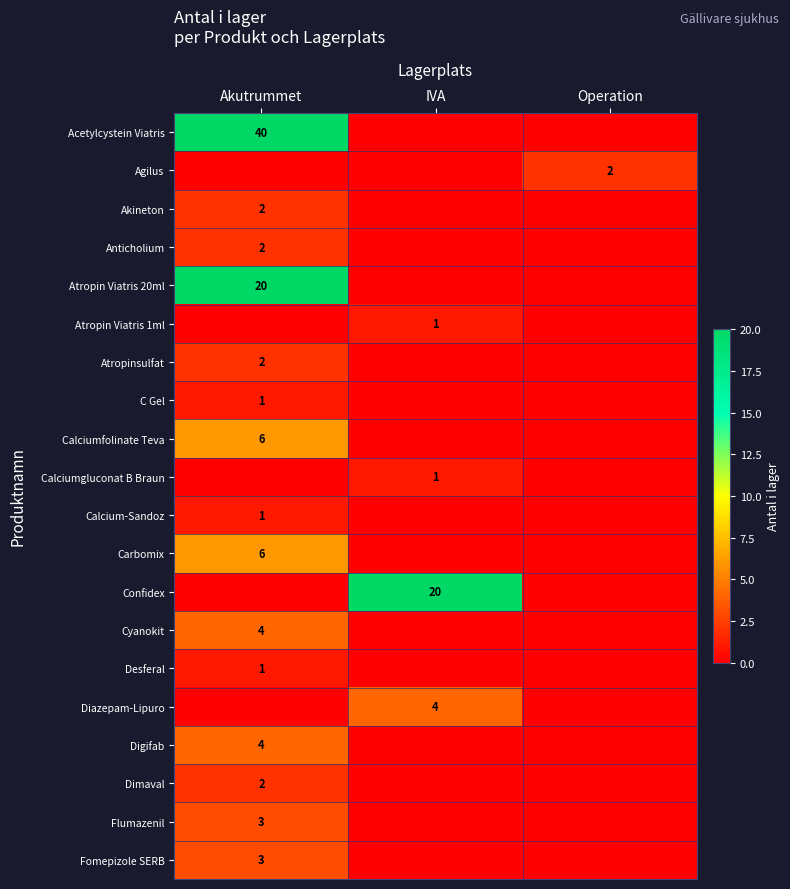

True or false: Confidex has a value of 28 at IVA.

False